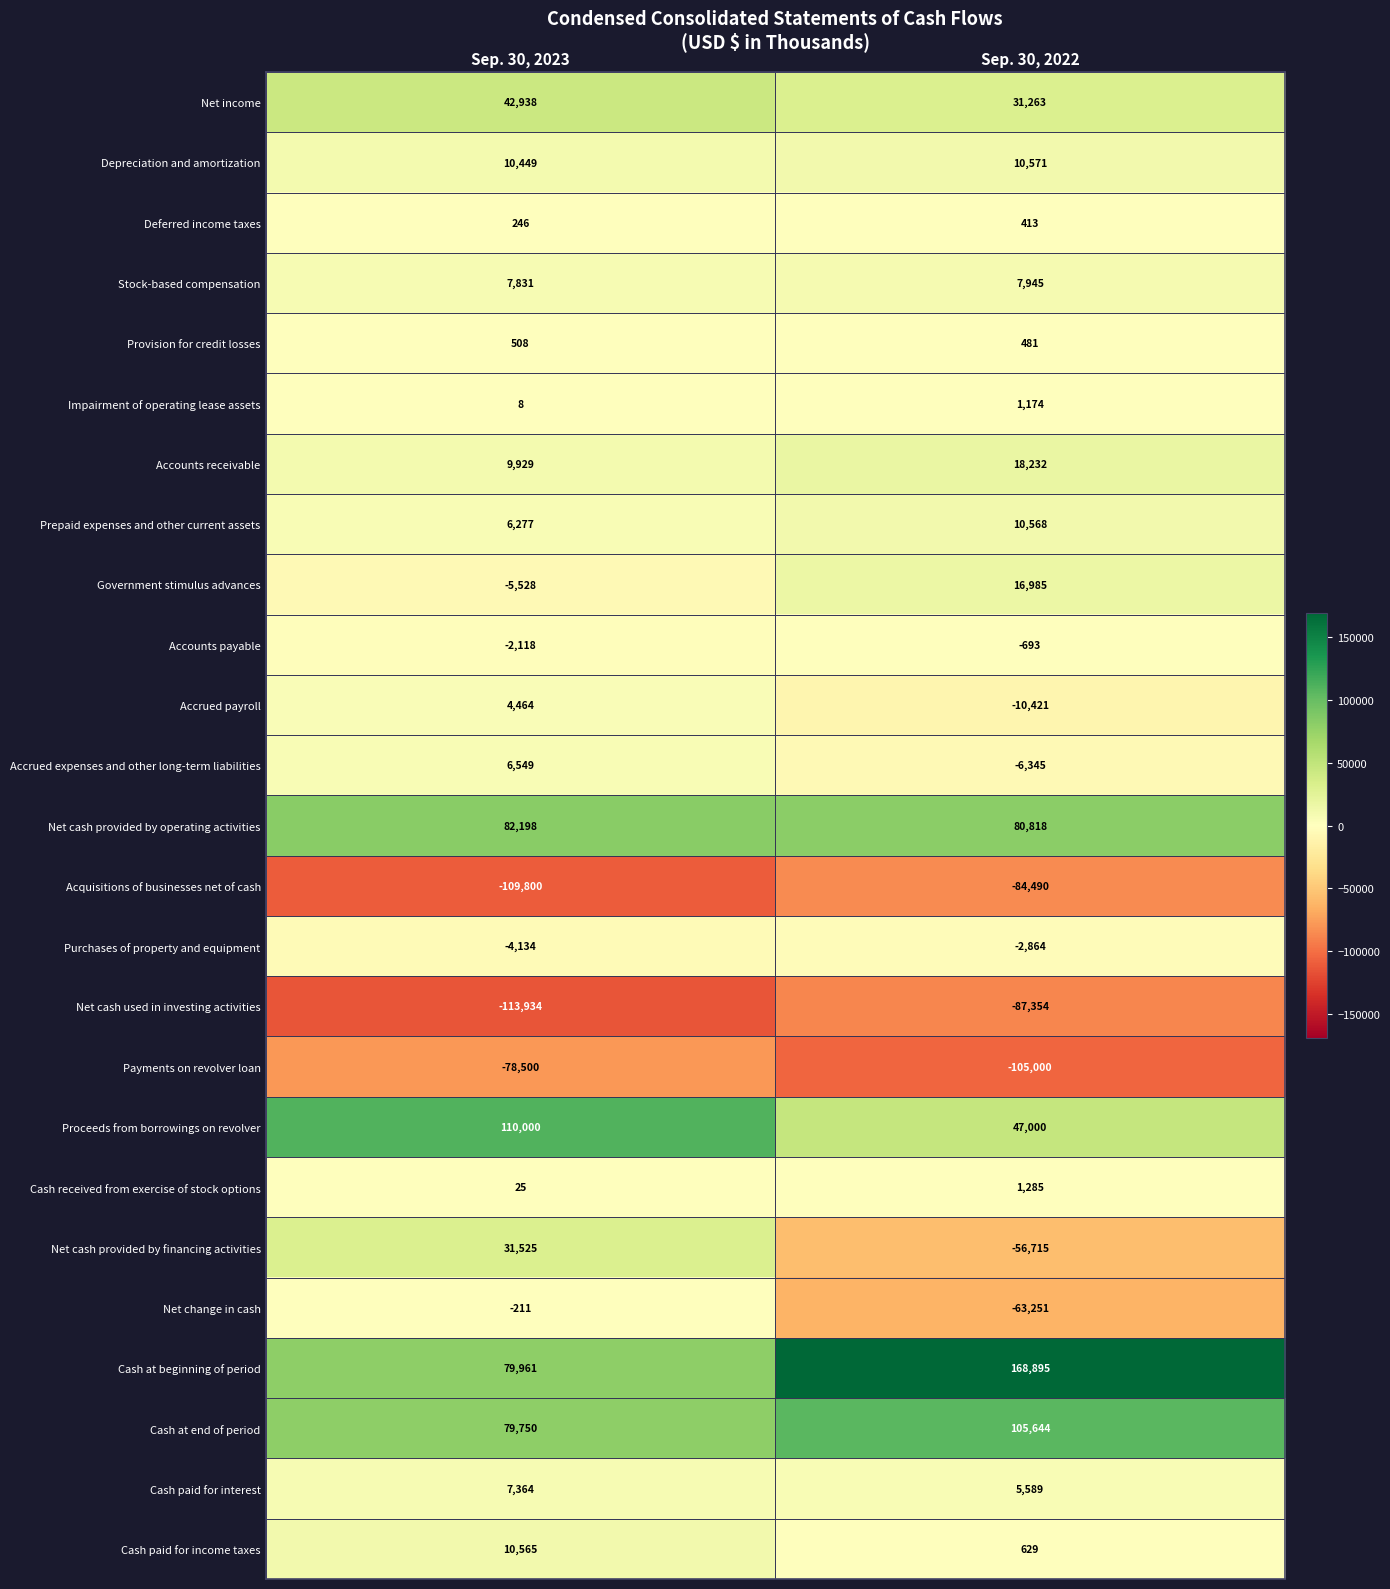

True or false: Provision for credit losses has a value of 194 at Sep. 30, 2023.

False